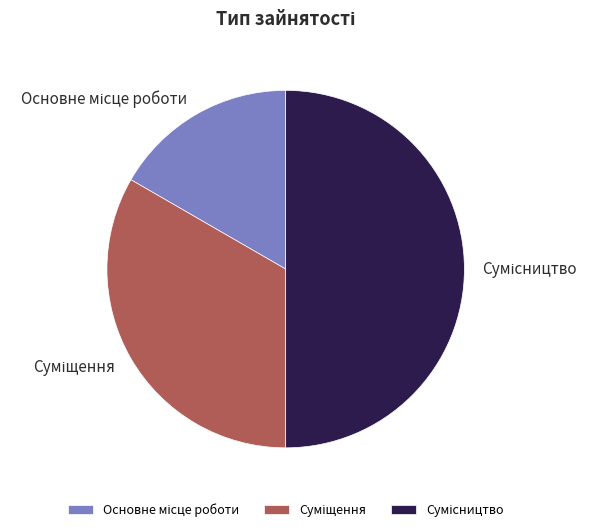

What is the change in value from Суміщення to Сумісництво?

+1